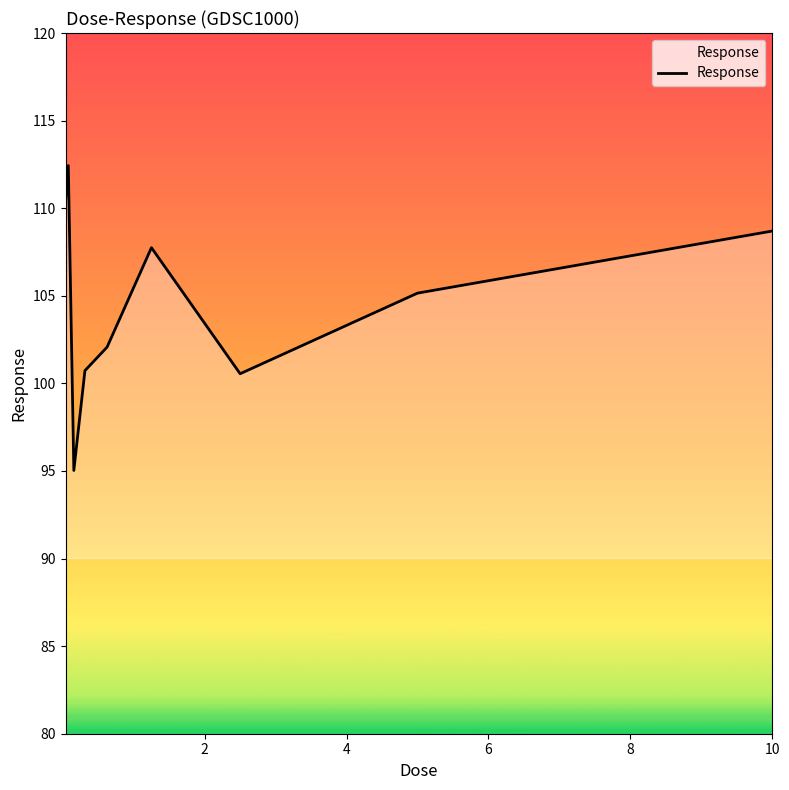

What is the smallest value displayed?

95.0